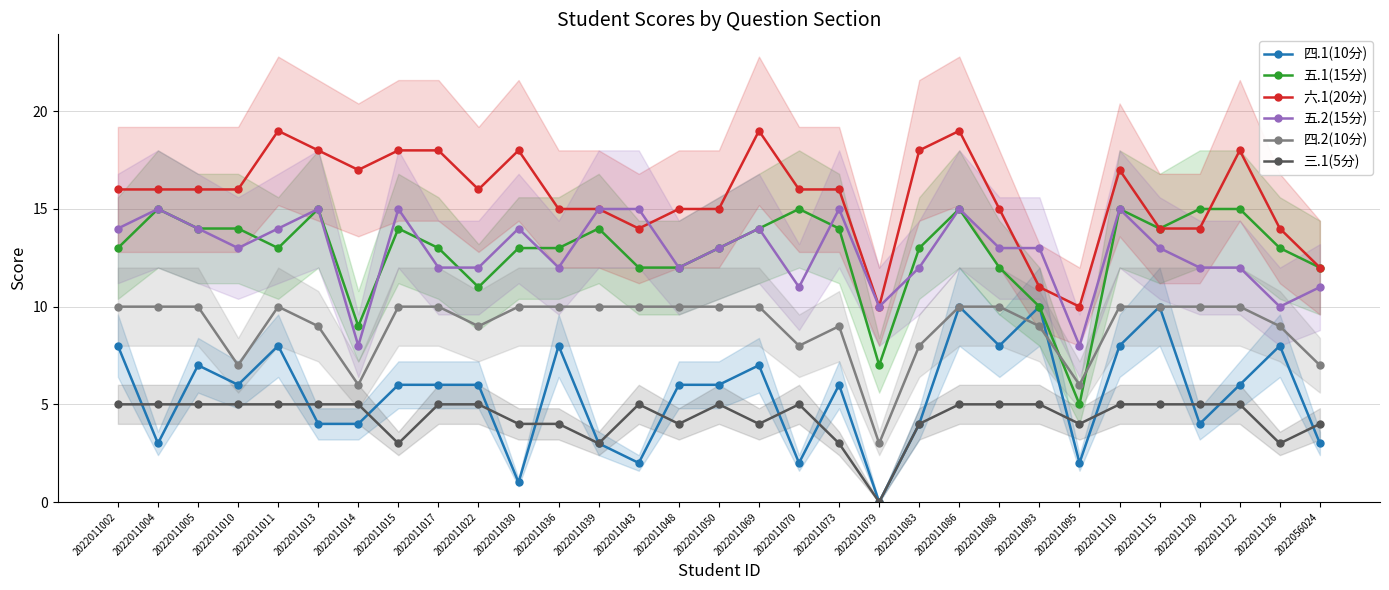

Which series has the widest spread of values?

四.1(10分)